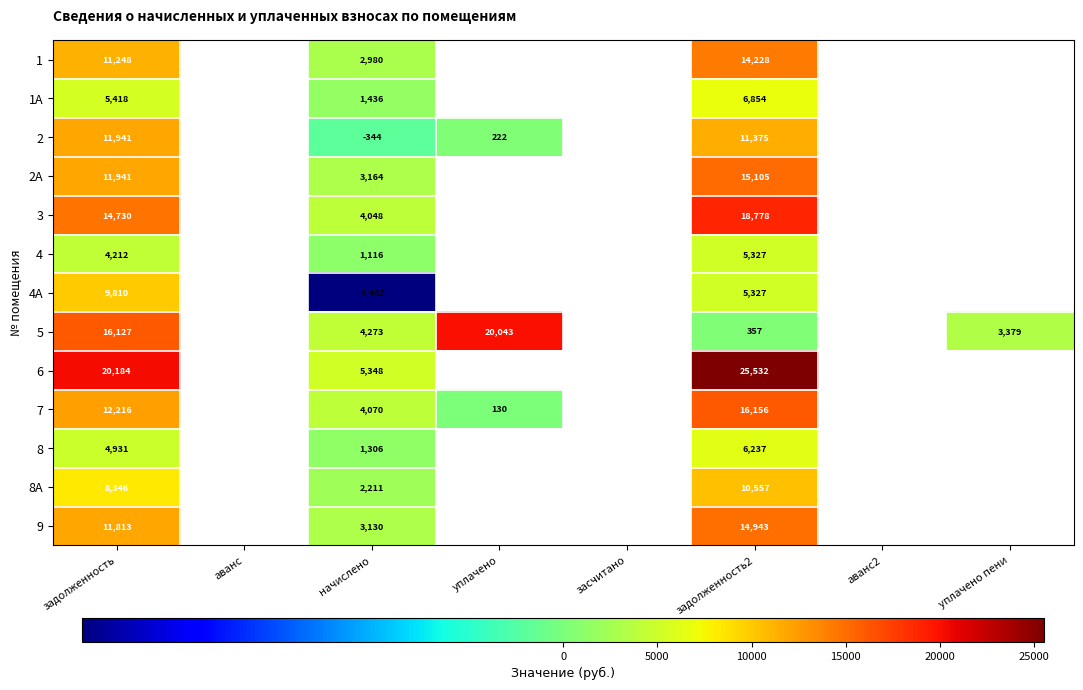

What is the total value across all series at задолженность2?

150776